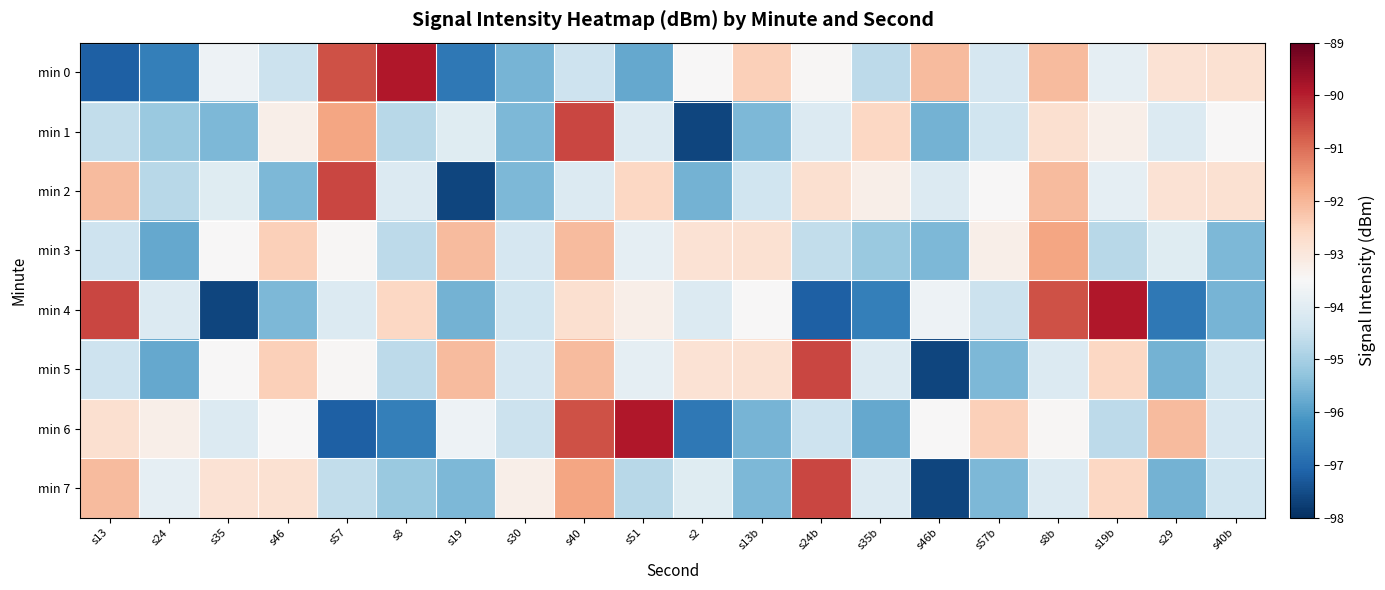

Between s35 and s19b, which series saw the biggest shift?

min 4